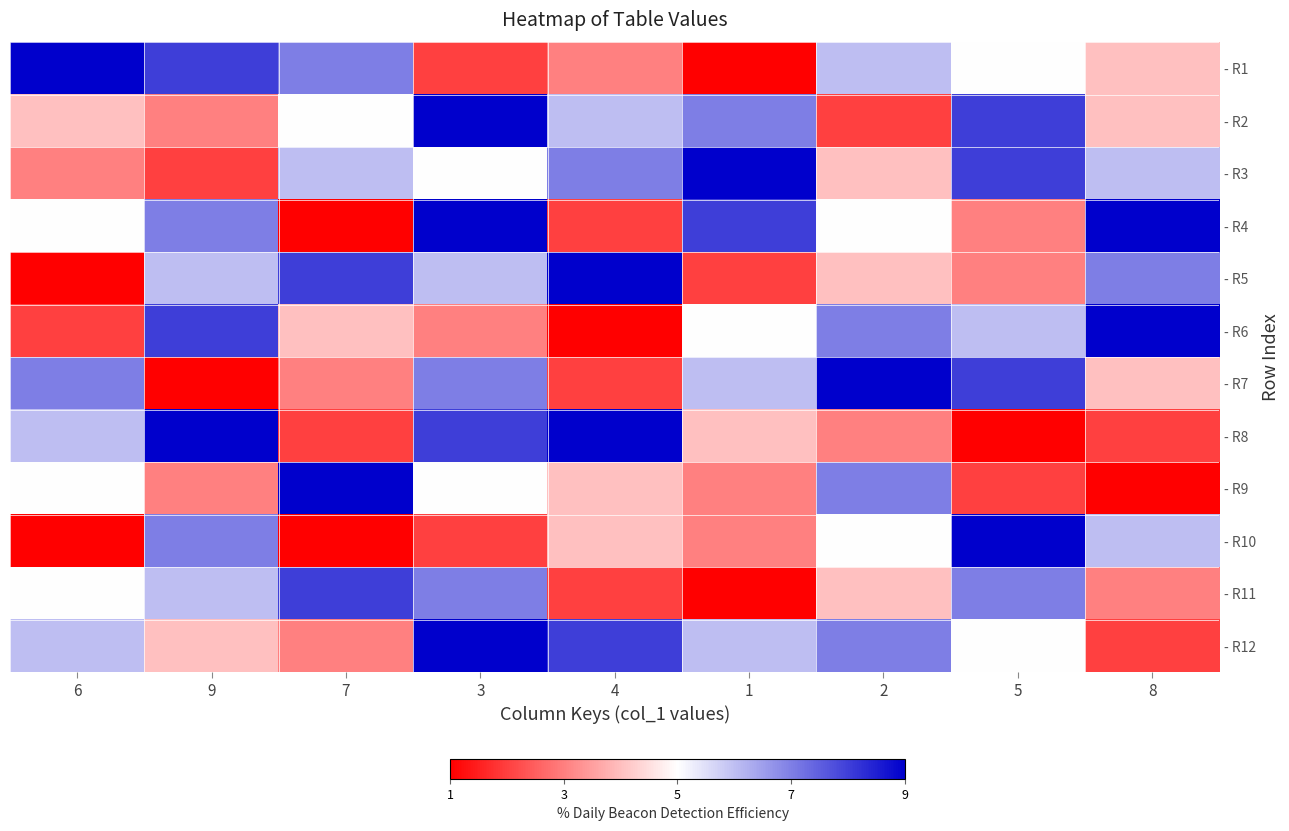

At how many categories does at least one series exceed 3?

9